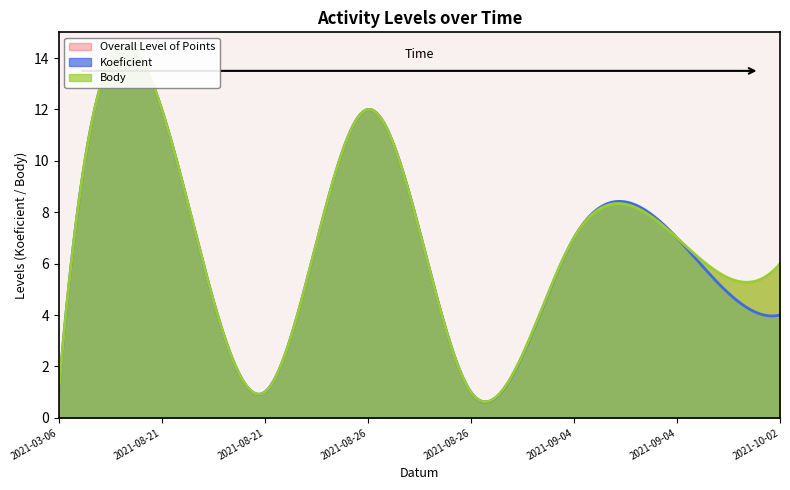

At which category does Body reach its first local valley?

2021-08-21